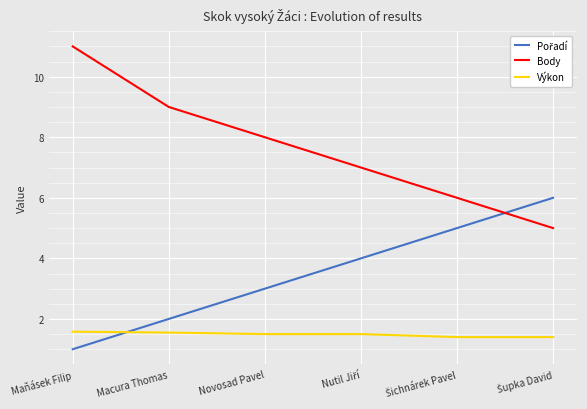

Which series changed the most between Maňásek Filip and Novosad Pavel?

Body